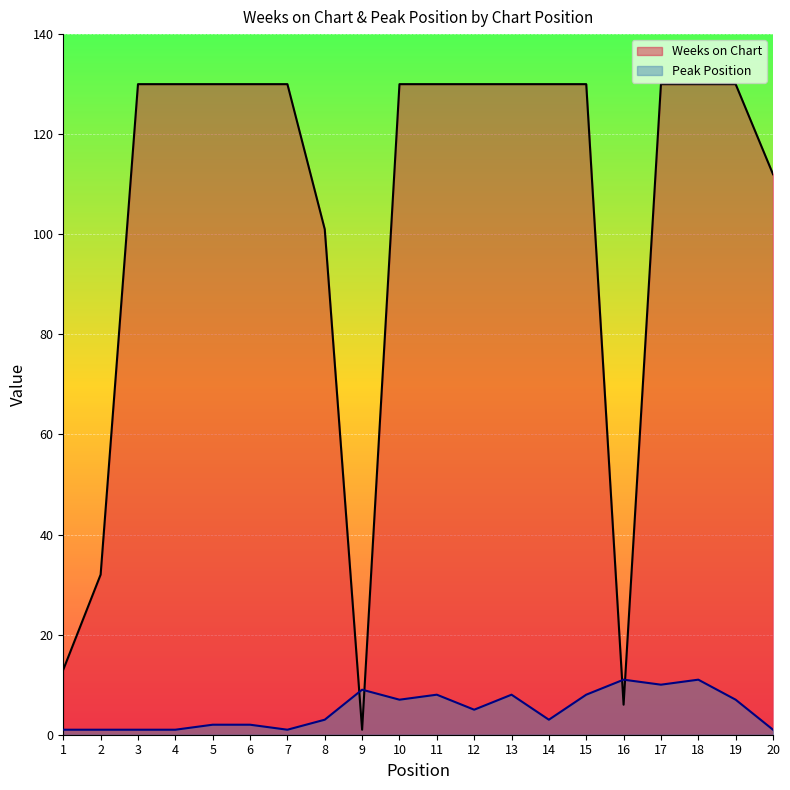

Reading left to right, extract all data points from this chart.

Weeks on Chart: 1=13	2=32	3=130	4=130	5=130	6=130	7=130	8=101	9=1	10=130	11=130	12=130	13=130	14=130	15=130	16=6	17=130	18=130	19=130	20=112
Peak Position: 1=1	2=1	3=1	4=1	5=2	6=2	7=1	8=3	9=9	10=7	11=8	12=5	13=8	14=3	15=8	16=11	17=10	18=11	19=7	20=1